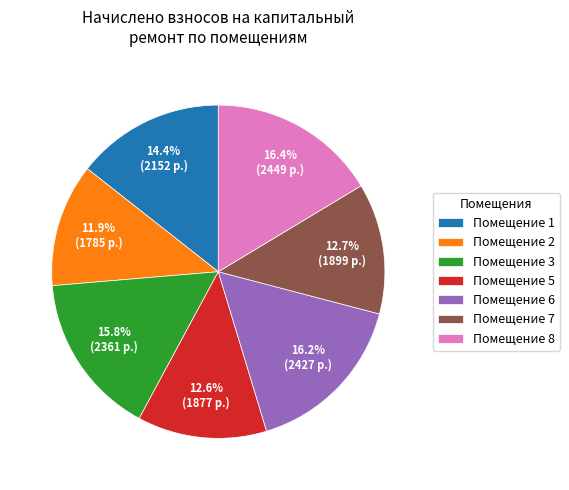

How much of the chart is everything except Помещение 3?

84.2%